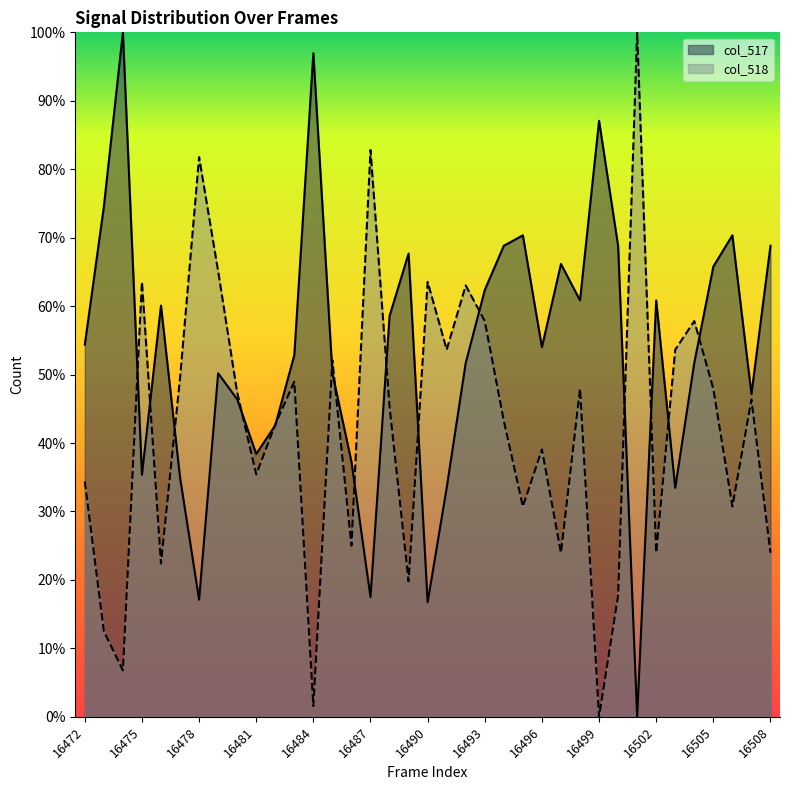

Which has a higher value, 16493 or 16488?

16493